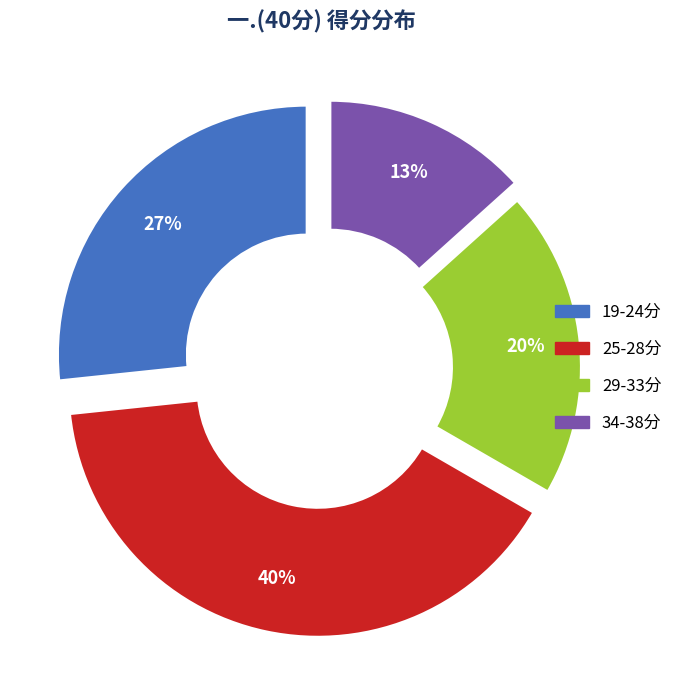

Count the number of slices in the pie.

4